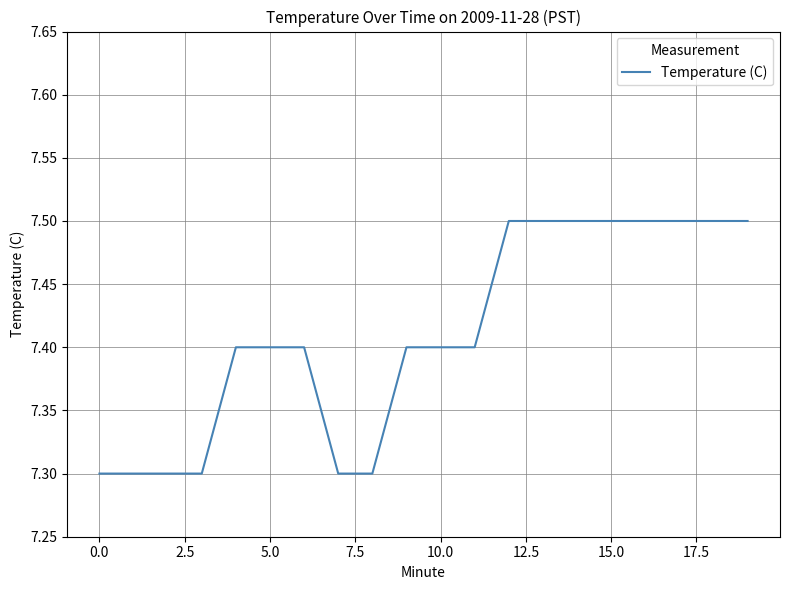

What is the minimum value shown in the chart?

7.3